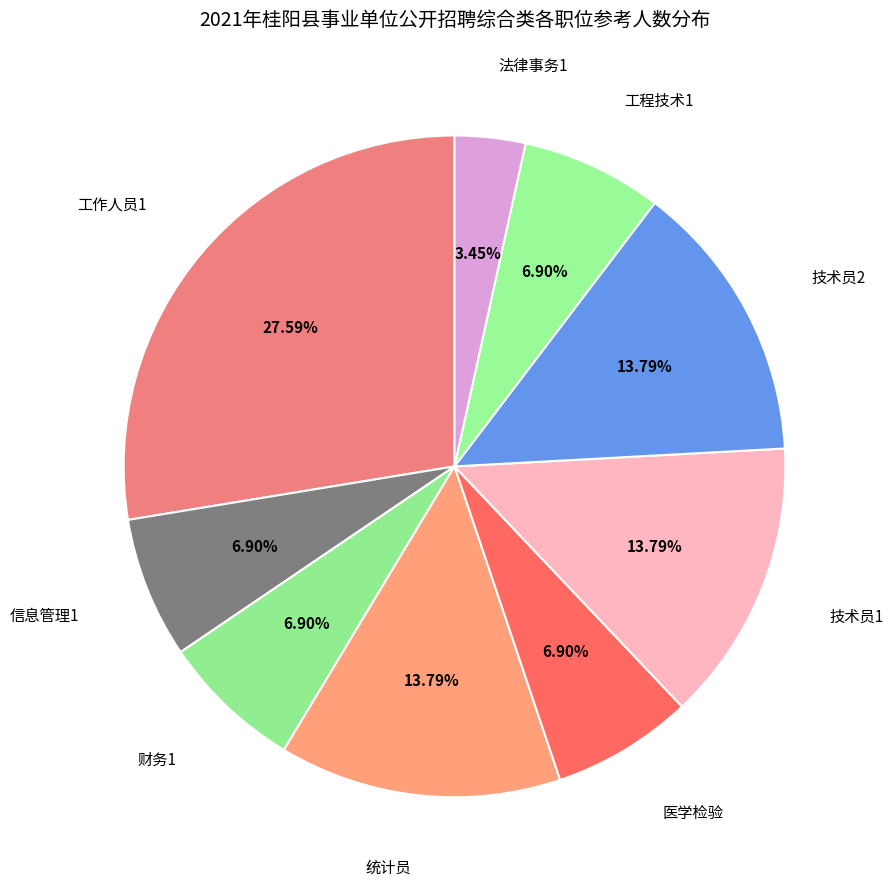

Rank the categories by value from lowest to highest.

法律事务1, 信息管理1, 财务1, 医学检验, 工程技术1, 统计员, 技术员1, 技术员2, 工作人员1